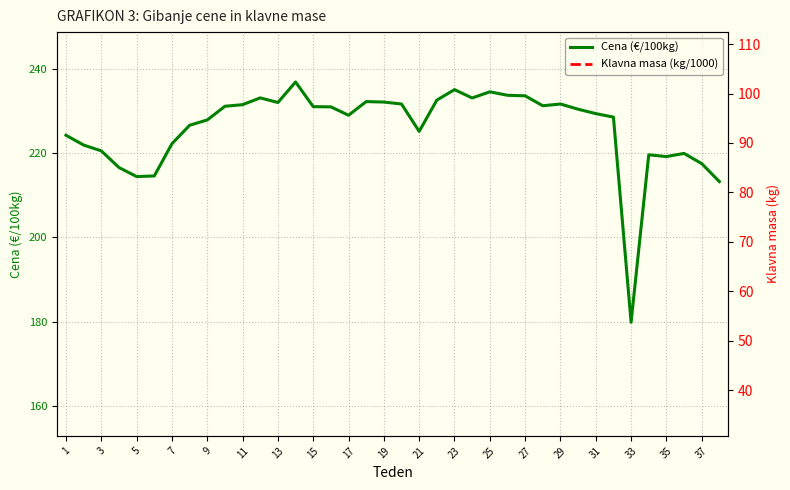

In Cena (€/100kg), how many points are lower than both neighbors (excluding endpoints)?

8